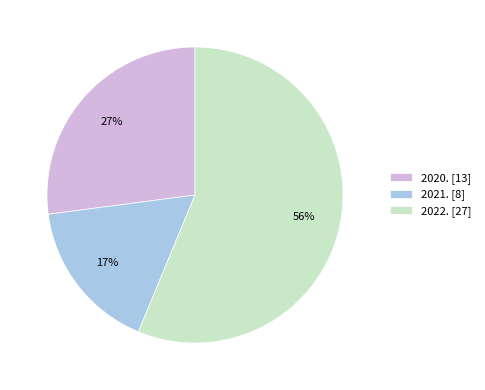

The 2020. slice represents 35% of the pie. True or false?

False